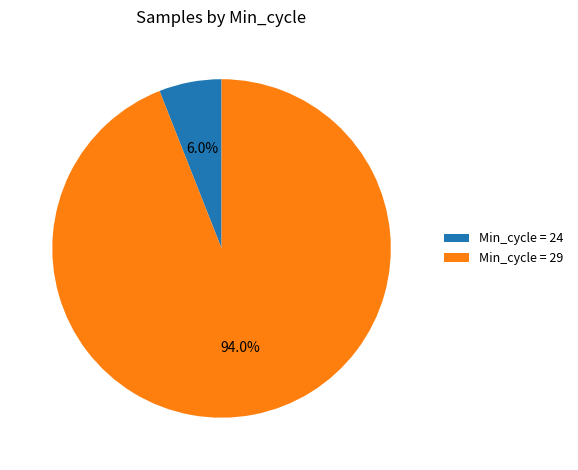

Approximately how many times larger is the value at Min_cycle = 29 compared to Min_cycle = 24?

15.7